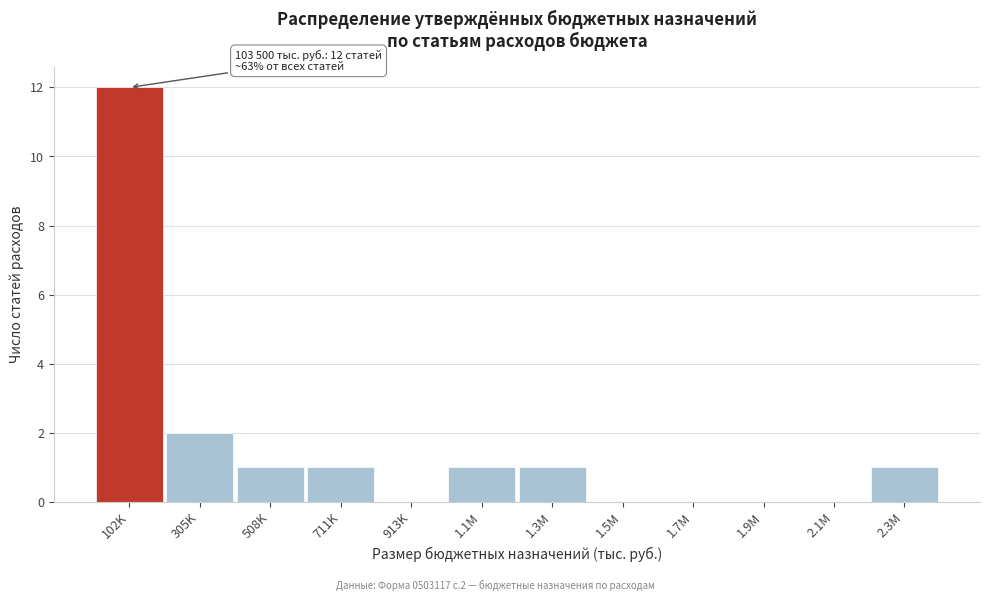

Reading left to right, list all the values displayed in this chart.

102K=12	305K=2	508K=1	711K=1	913K=0	1.1M=1	1.3M=1	1.5M=0	1.7M=0	1.9M=0	2.1M=0	2.3M=1